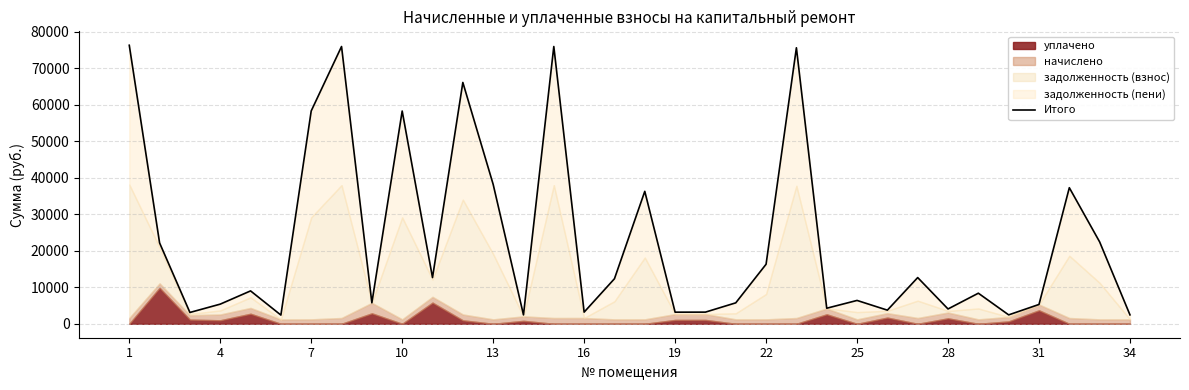

Reading left to right, transcribe all the data shown in this chart.

76307.5	22154.8	3105.4	5387.7	9012.9	2391.5	58319.0	75963.8	5744.9	58289.0	12663.3	66116.4	38204.8	2443.2	75963.8	3196.8	12344.4	36288.5	3185.2	3196.8	5740.4	16319.0	75620.2	4266.3	6401.2	3736.8	12663.3	4062.2	8382.0	2443.0	5299.1	37281.3	22434.4	2446.5